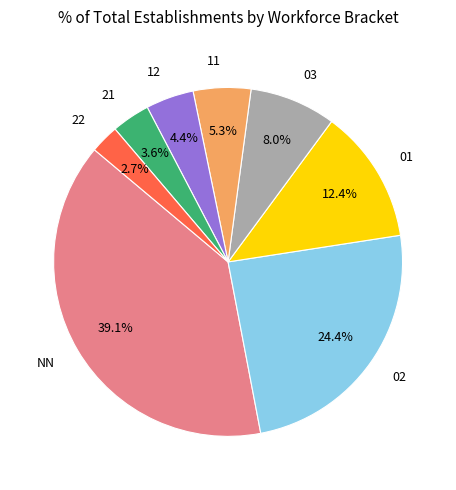

How many segments does this pie chart have?

8